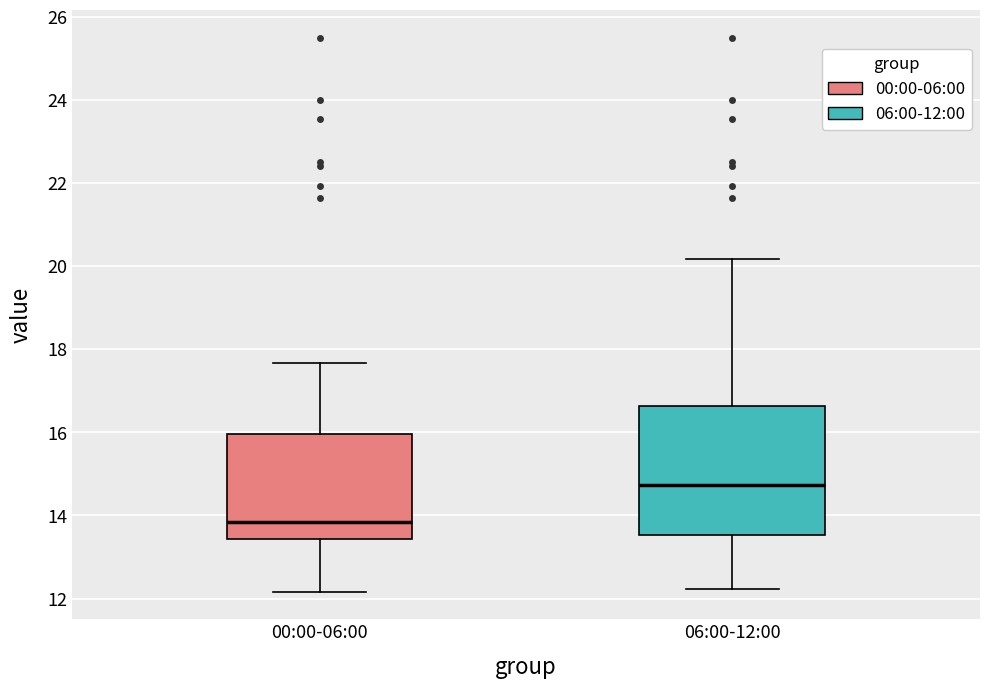

Reading left to right, transcribe this box plot: for each box, give where its median line is, the range the box spans, and where its two whiskers end, as read against the y-axis. The values are not printed on the chart, so give them approximately, as read against the axis.

00:00-06:00: median 13.8, box 13.4 to 16.0, whiskers 12.2 to 17.6
06:00-12:00: median 14.8, box 13.6 to 16.6, whiskers 12.2 to 20.2